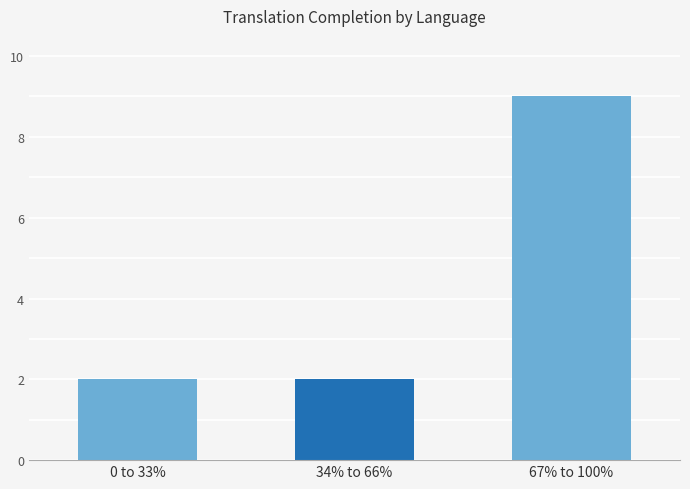

What is the change in value from 34% to 66% to 67% to 100%?

+7